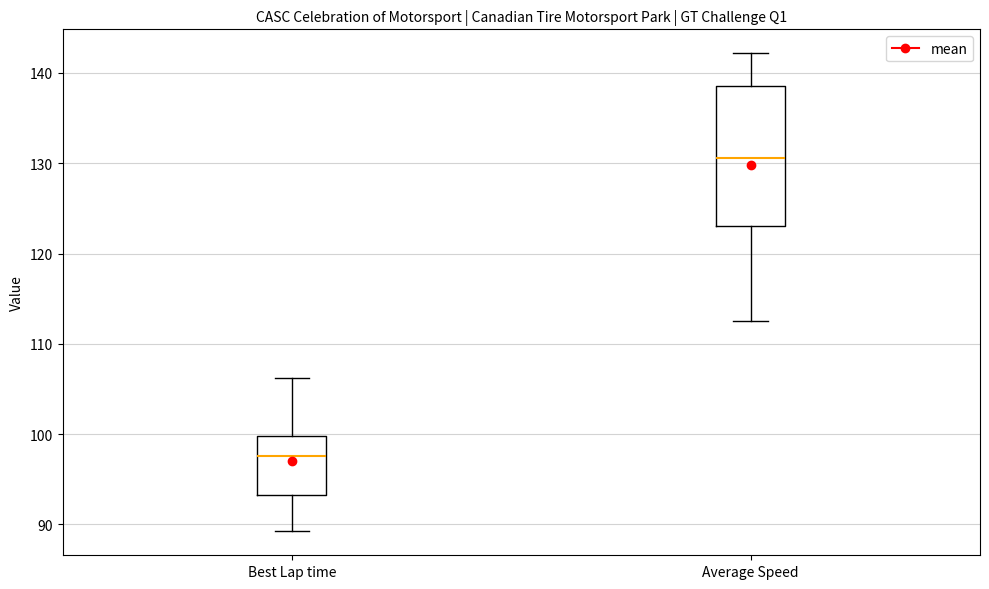

Reading left to right, transcribe this box plot: for each box, give where its median line is, the range the box spans, and where its two whiskers end, as read against the y-axis. The values are not printed on the chart, so give them approximately, as read against the axis.

Best Lap time: median 98, box 93 to 100, whiskers 89 to 106
Average Speed: median 131, box 123 to 139, whiskers 113 to 142